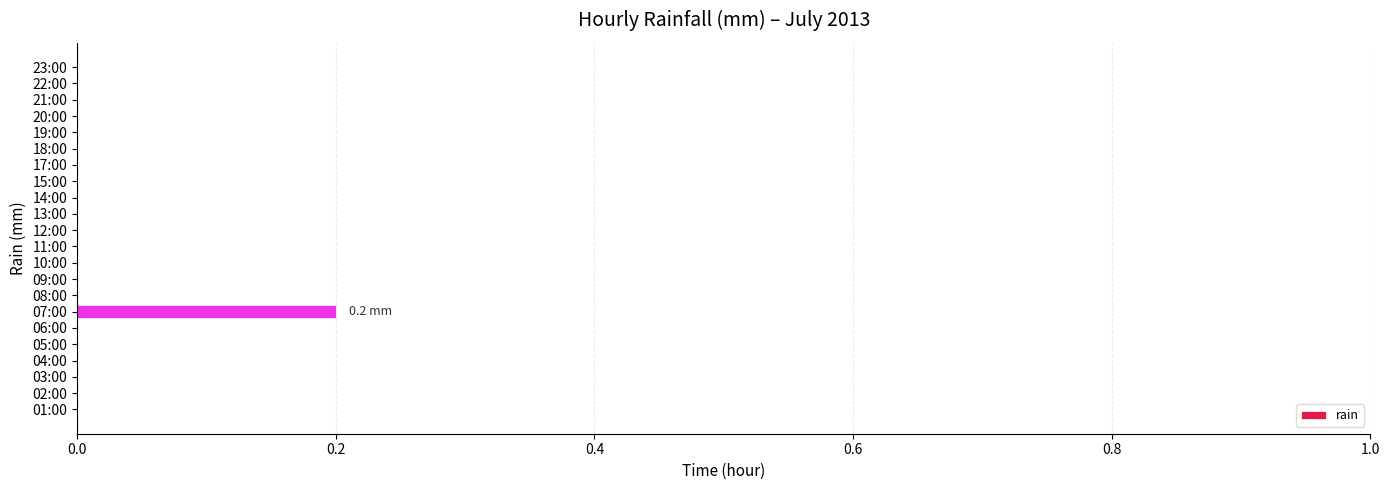

The value at 09:00 is -0.1. True or false?

False